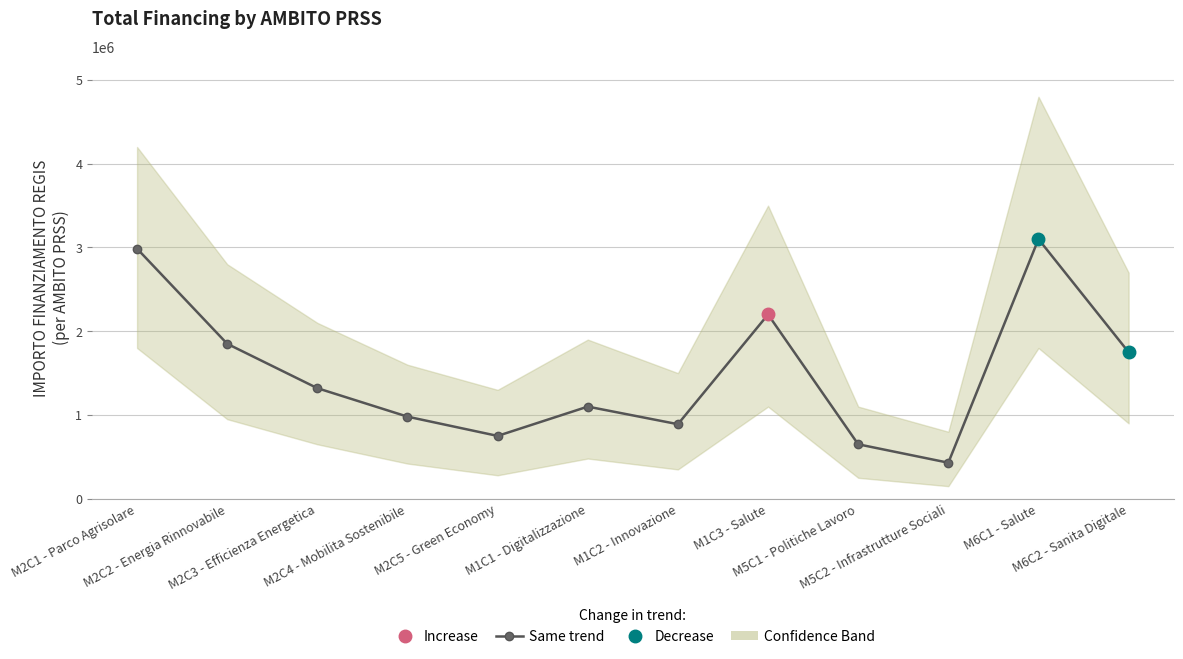

How many interior local peaks (higher than both neighbors) does the data have?

3